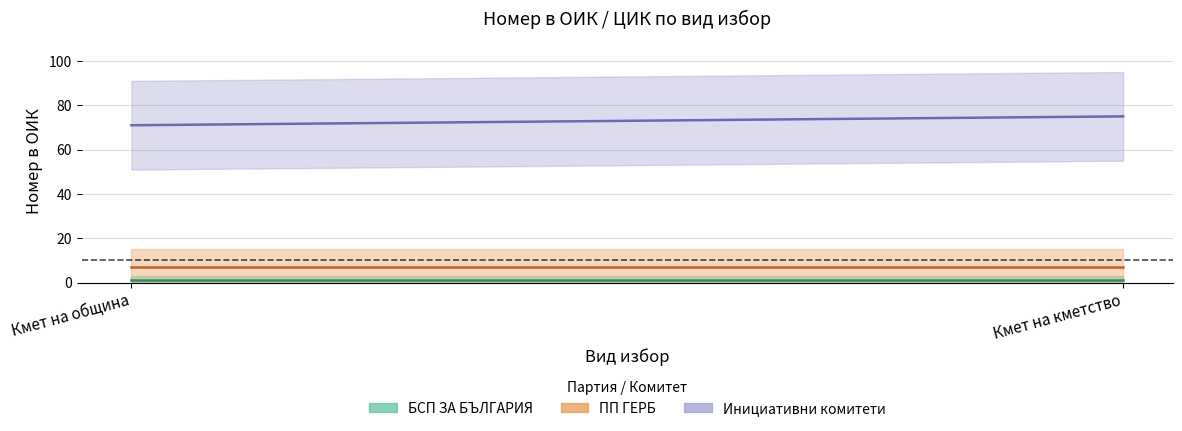

Reading right to left, list all the values displayed in this chart.

БСП ЗА БЪЛГАРИЯ: 1	1
ПП ГЕРБ: 7	7
Инициативни комитети: 75	71